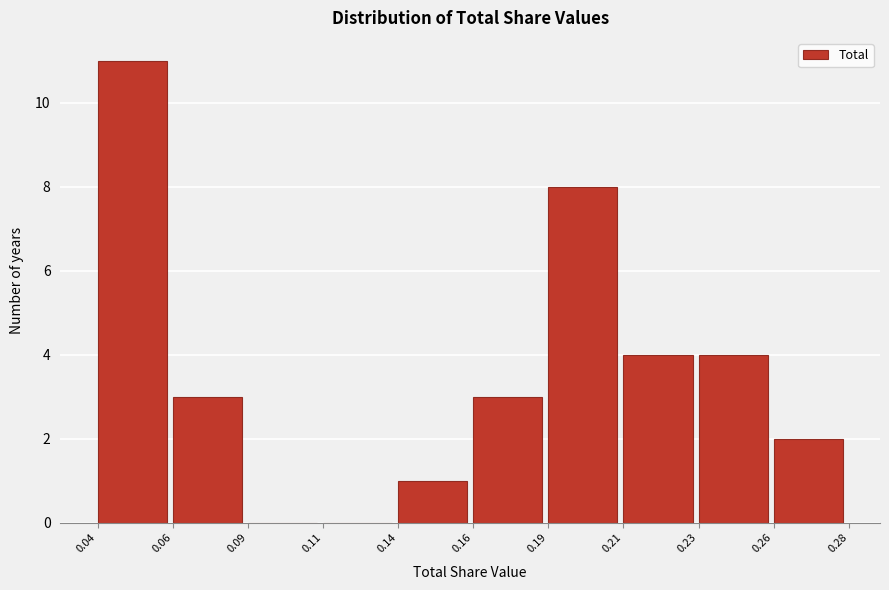

Reading left to right, transcribe all the data shown in this chart.

0.04=11	0.06=3	0.09=0	0.11=0	0.14=1	0.16=3	0.19=8	0.21=4	0.23=4	0.26=2